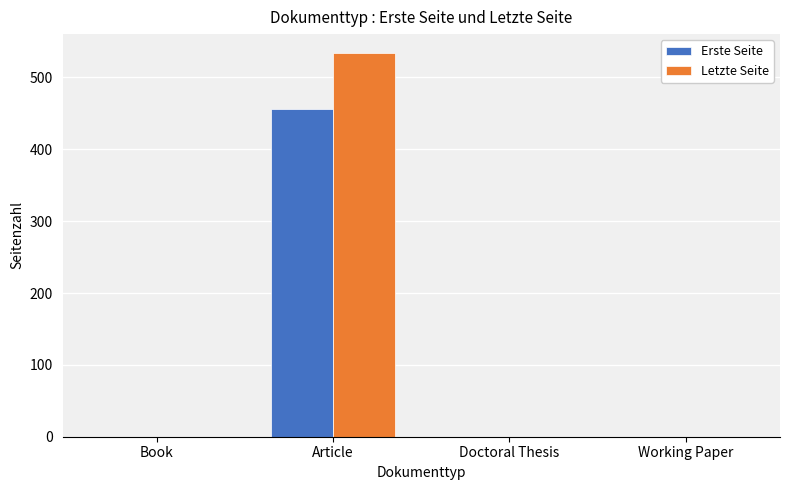

Is the value of Erste Seite at Working Paper greater than the value of Letzte Seite at Article?

No